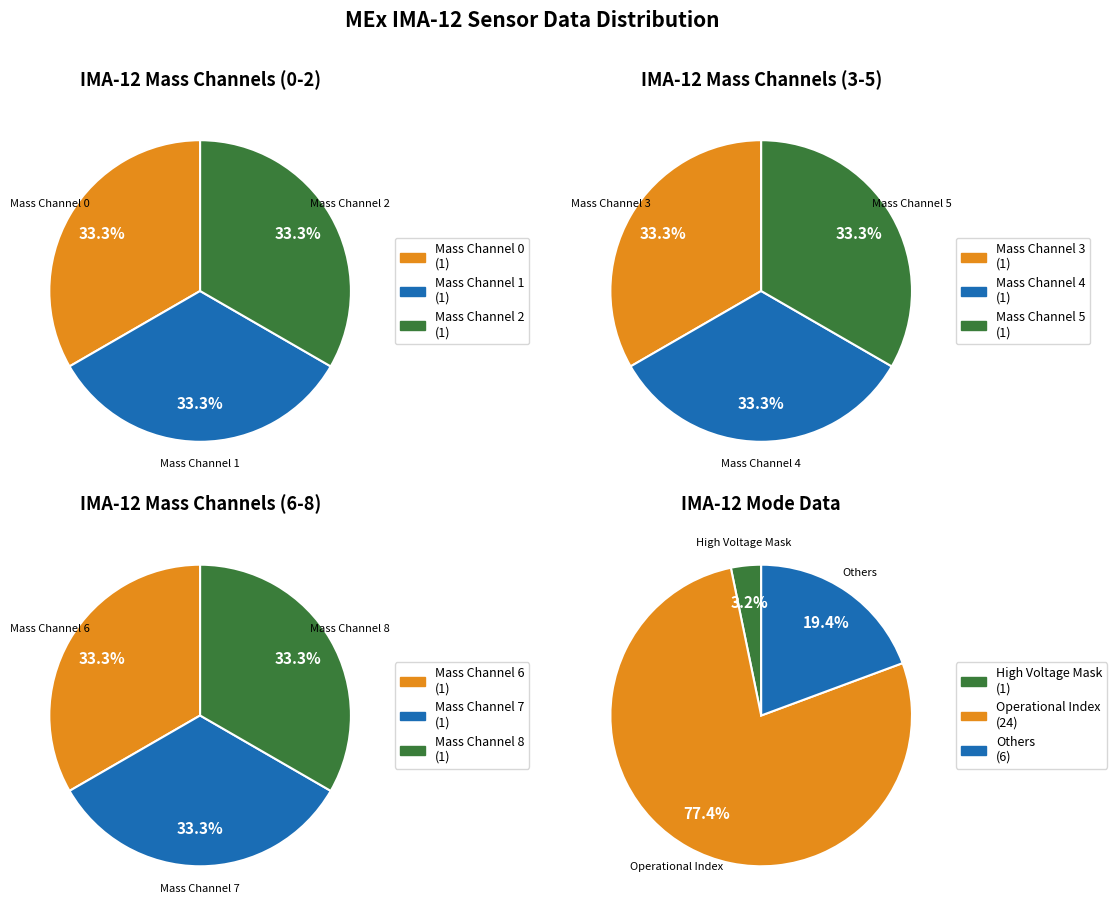

Which category accounts for the majority?

Operational Index